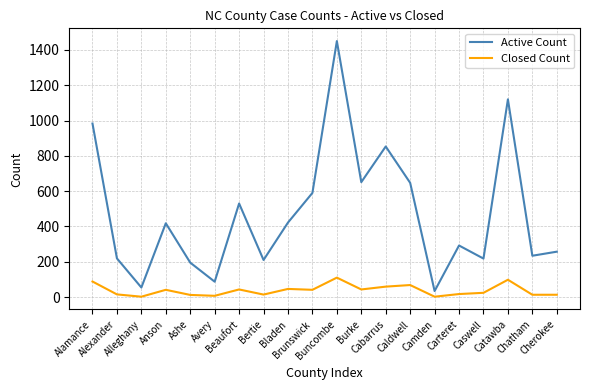

What is the difference between the maximum and minimum values in the Active Count series?

1416